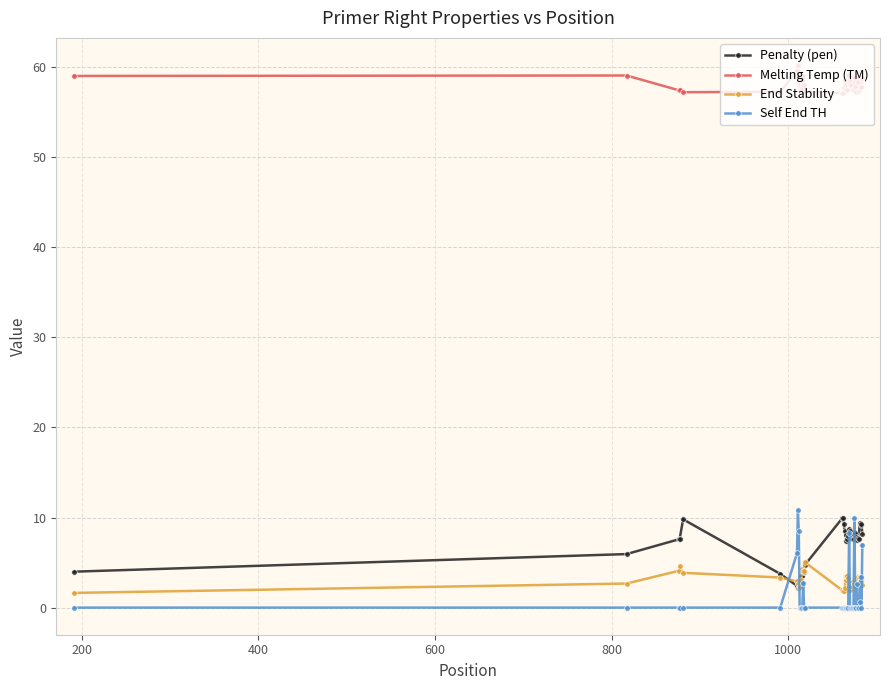

Does the chart have visible grid lines?

Yes